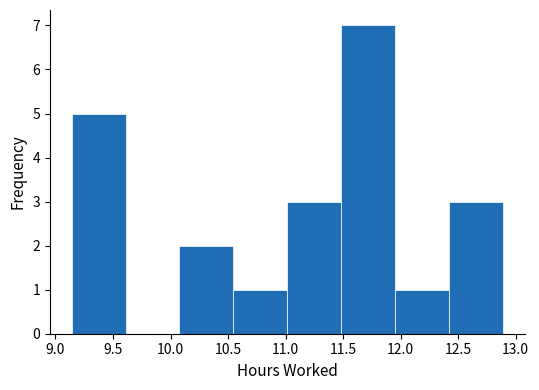

Reading left to right, list every bar in this chart as the range it spans on the x-axis followed by its height. Neither the bar edges nor the heights are printed on the chart, so give them approximately, as read against the axes.

9.15 to 9.60: 5
9.60 to 10.10: 0
10.10 to 10.55: 2
10.55 to 11.00: 1
11.00 to 11.50: 3
11.50 to 11.95: 7
11.95 to 12.40: 1
12.40 to 12.90: 3